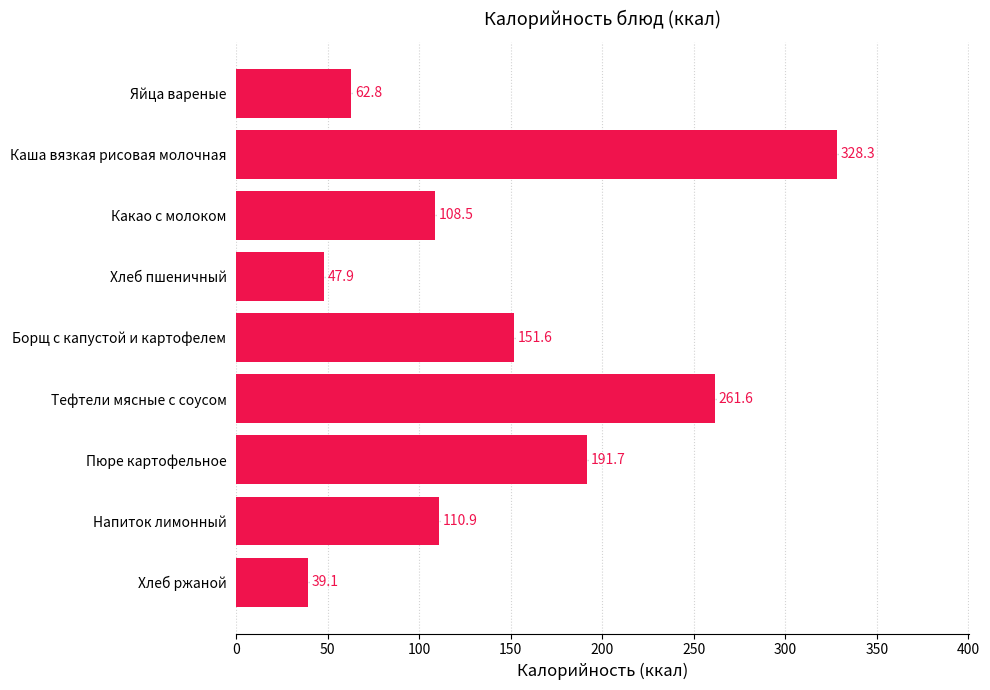

Rank the categories by value from lowest to highest.

Хлеб ржаной, Хлеб пшеничный, Яйца вареные, Какао с молоком, Напиток лимонный, Борщ с капустой и картофелем, Пюре картофельное, Тефтели мясные с соусом, Каша вязкая рисовая молочная